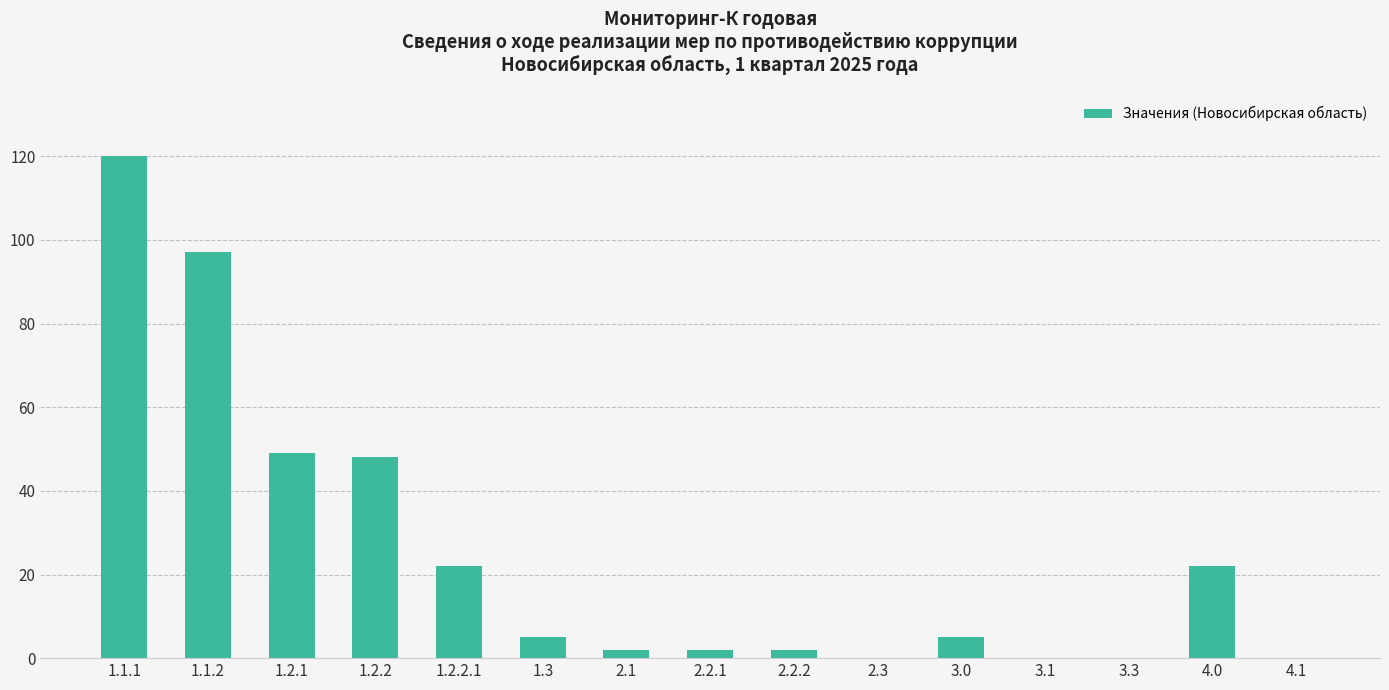

What is the difference between the values at 4.1 and 1.1.2?

97